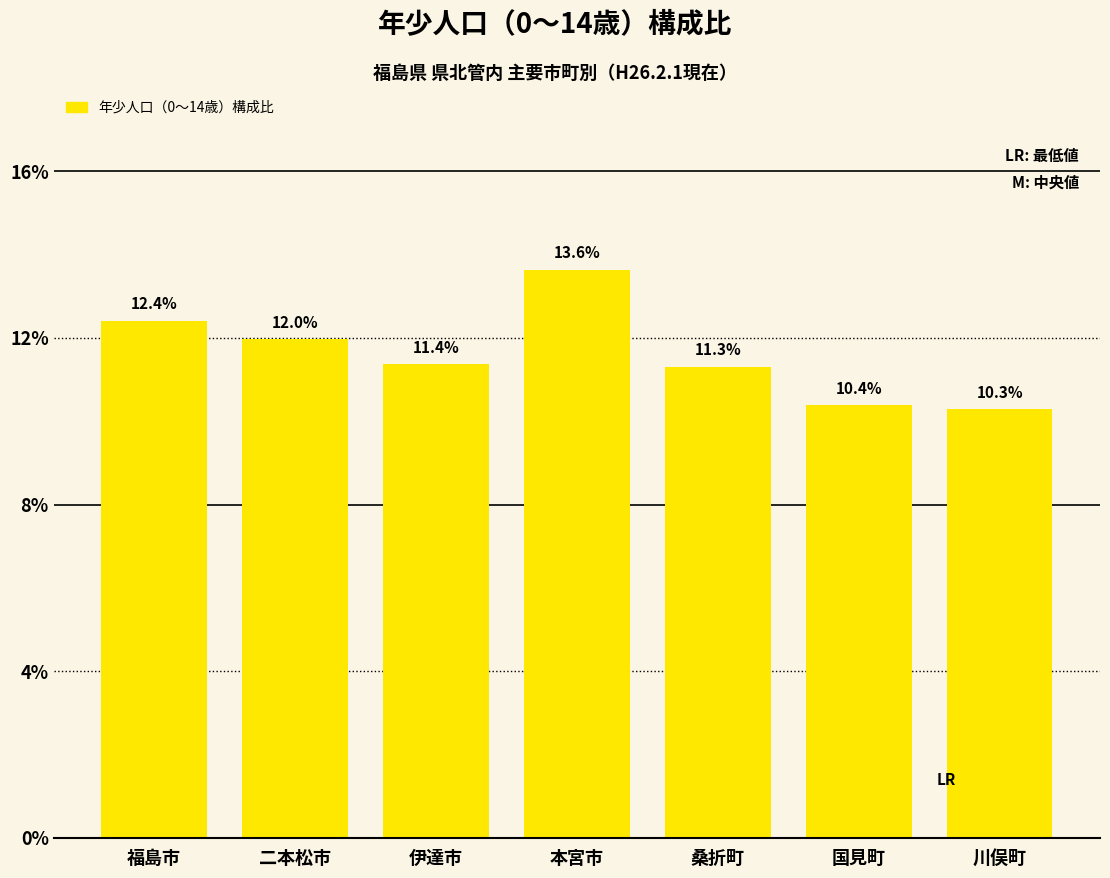

List the labels in order of value, largest first.

本宮市, 福島市, 二本松市, 伊達市, 桑折町, 国見町, 川俣町